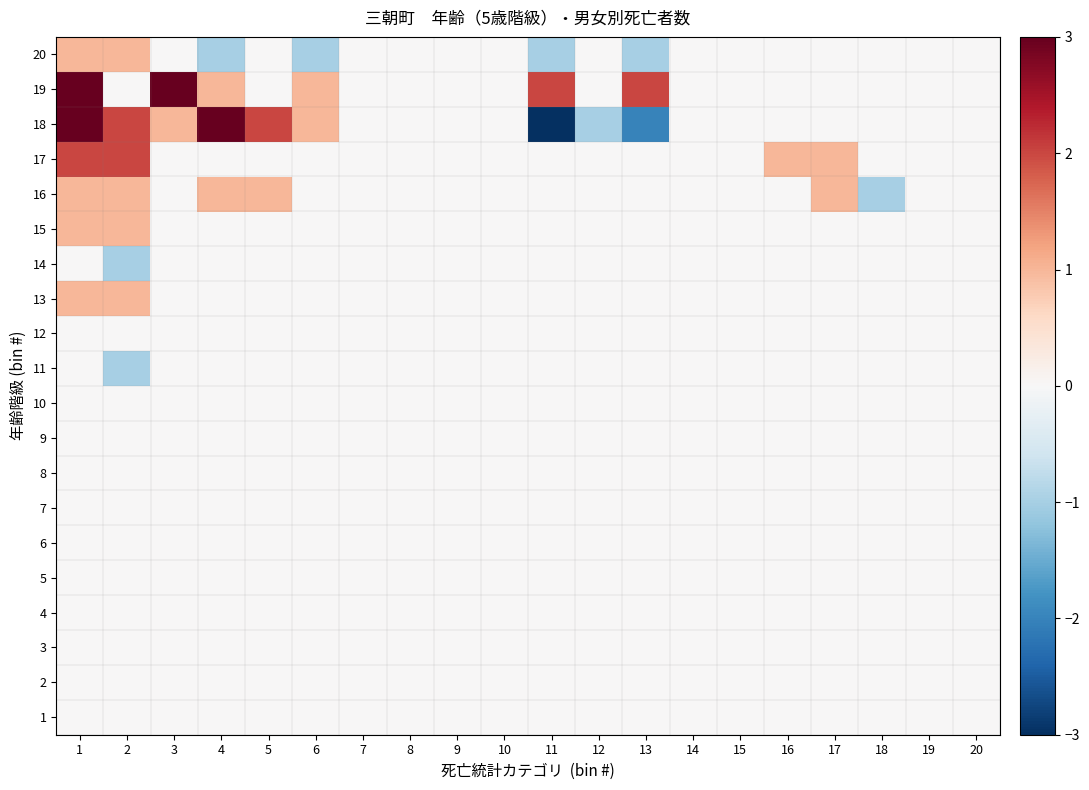

At which category does the chart reach its minimum across all series?

11